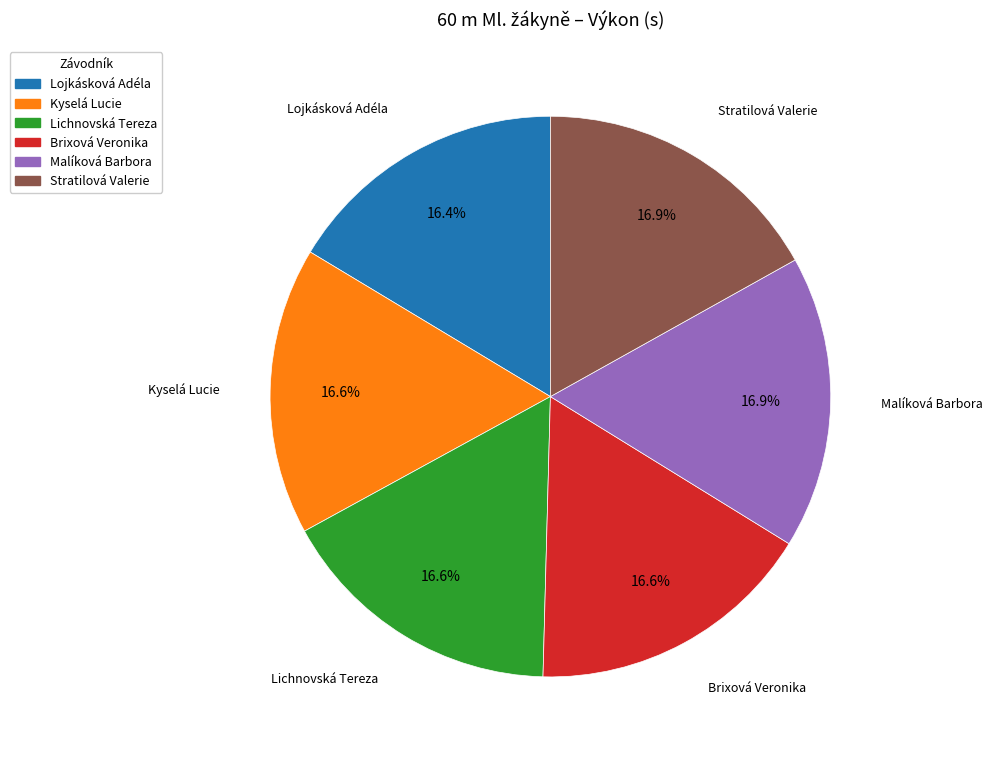

How many slices are in this pie chart?

6